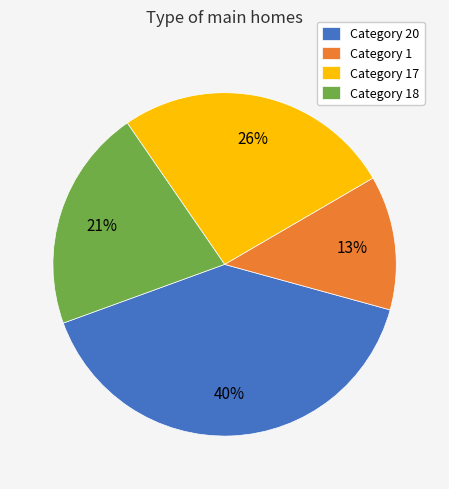

Which slice is the smallest?

Category 1